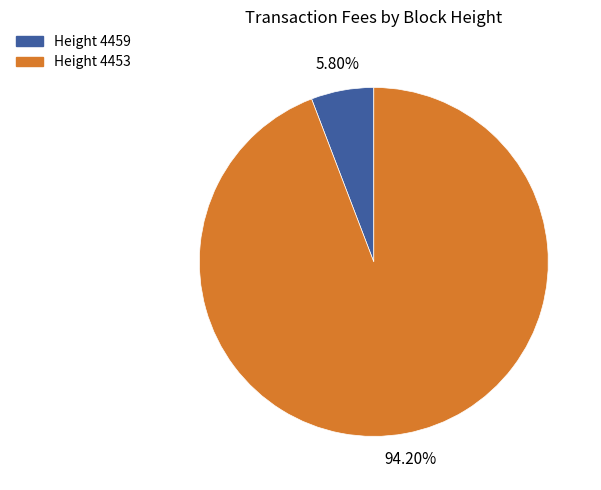

Is there any slice that represents more than half of the pie?

Yes